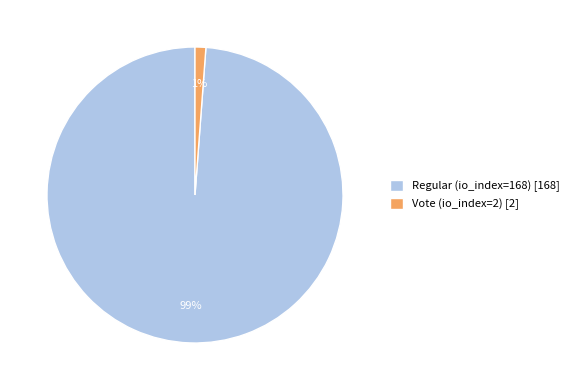

The Regular (io_index=168) slice represents 99% of the pie. True or false?

True